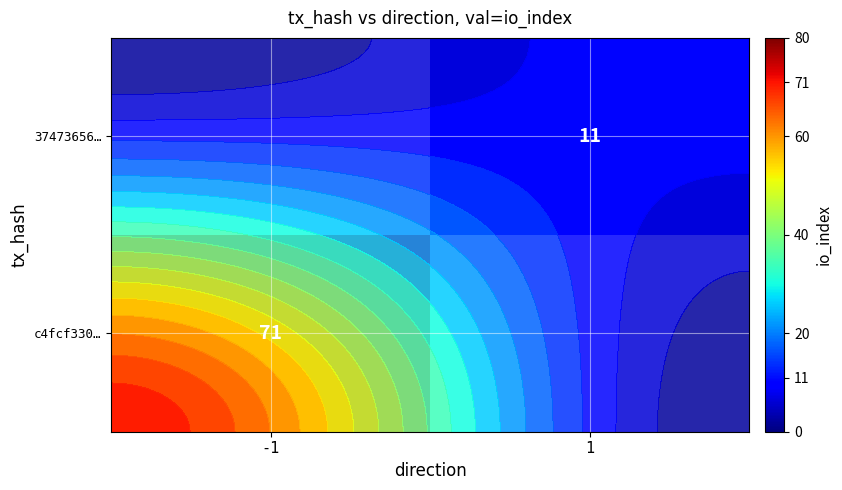

Which series has the widest spread of values?

c4fcf330…